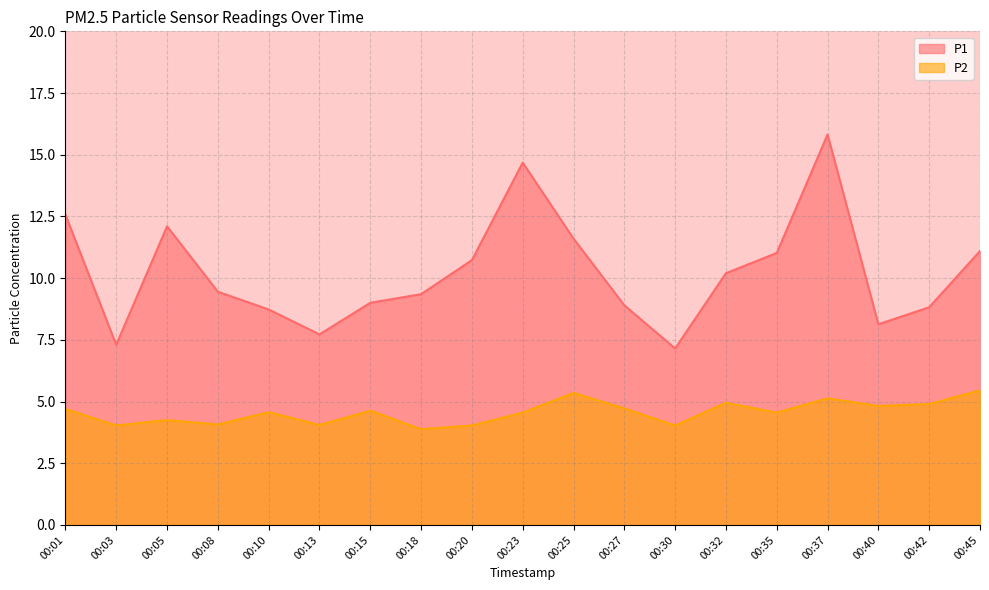

In P2, how many points are higher than both neighbors (excluding endpoints)?

6